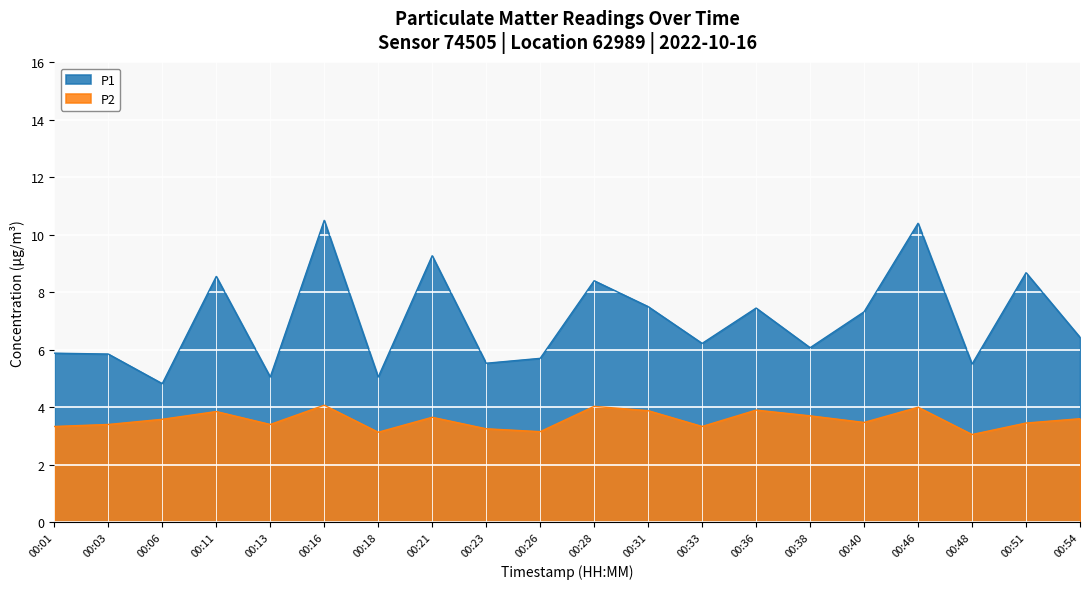

How many lines are shown in the chart?

2